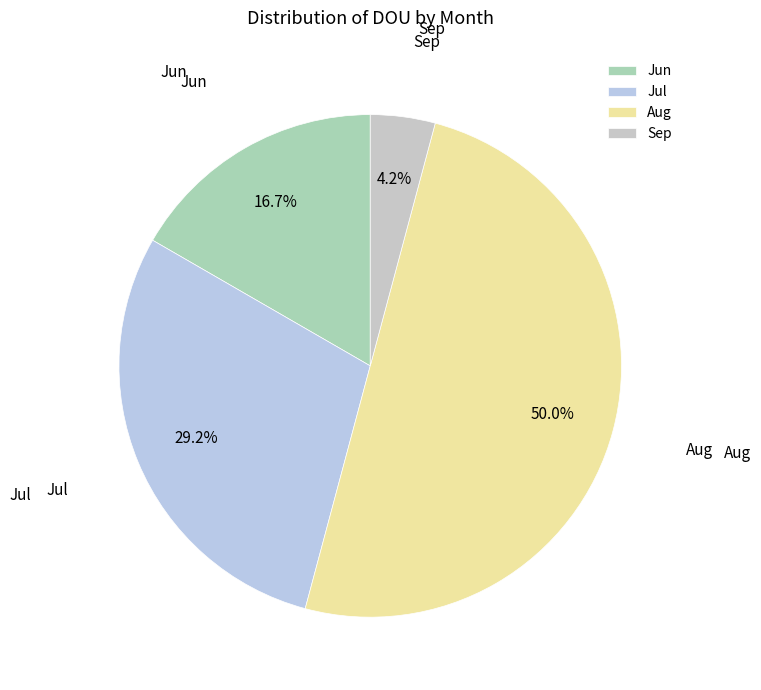

How many segments does this pie chart have?

4